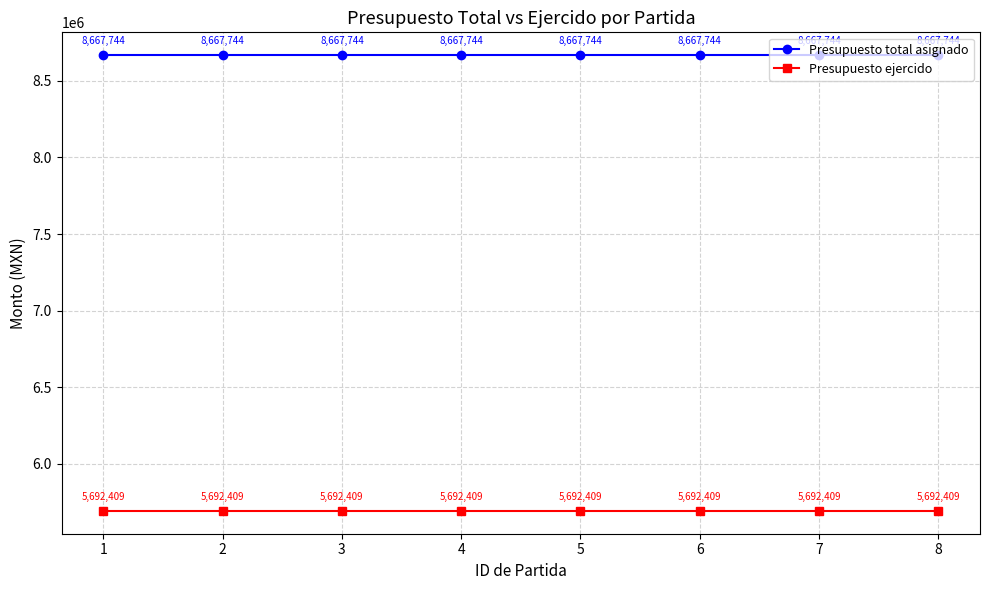

The value of Presupuesto total asignado at 1 is 5787461. True or false?

False